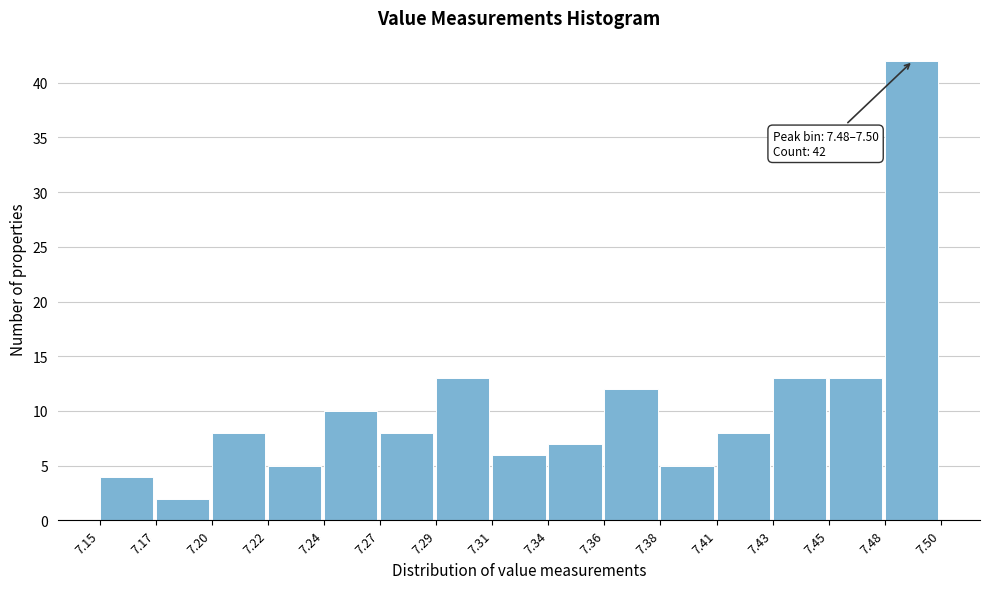

Which range on the x-axis has the tallest bar?

7.48 to 7.50